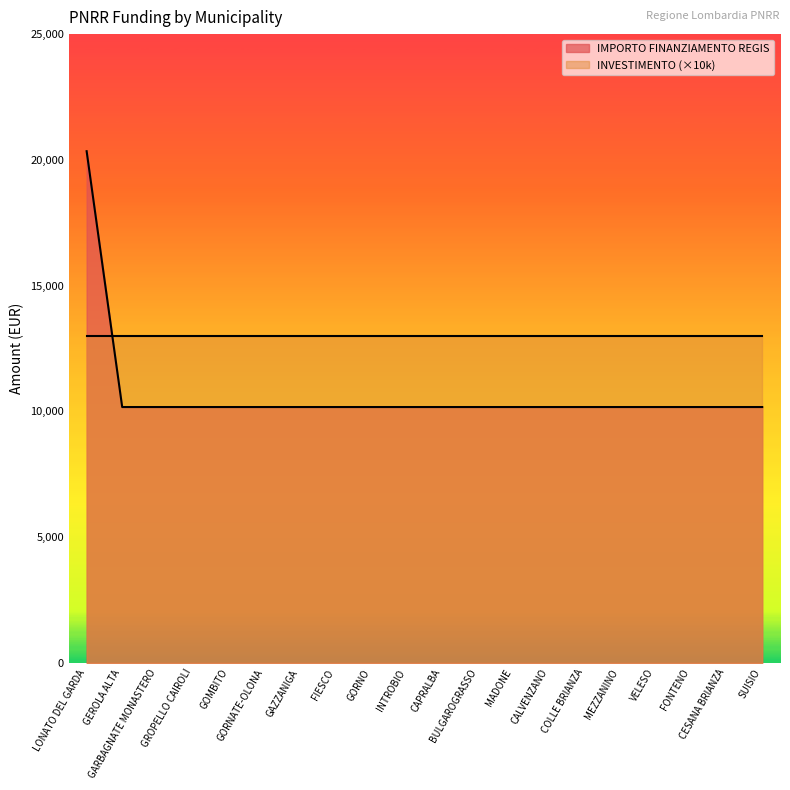

Which label corresponds to the smallest value in the chart?

GEROLA ALTA